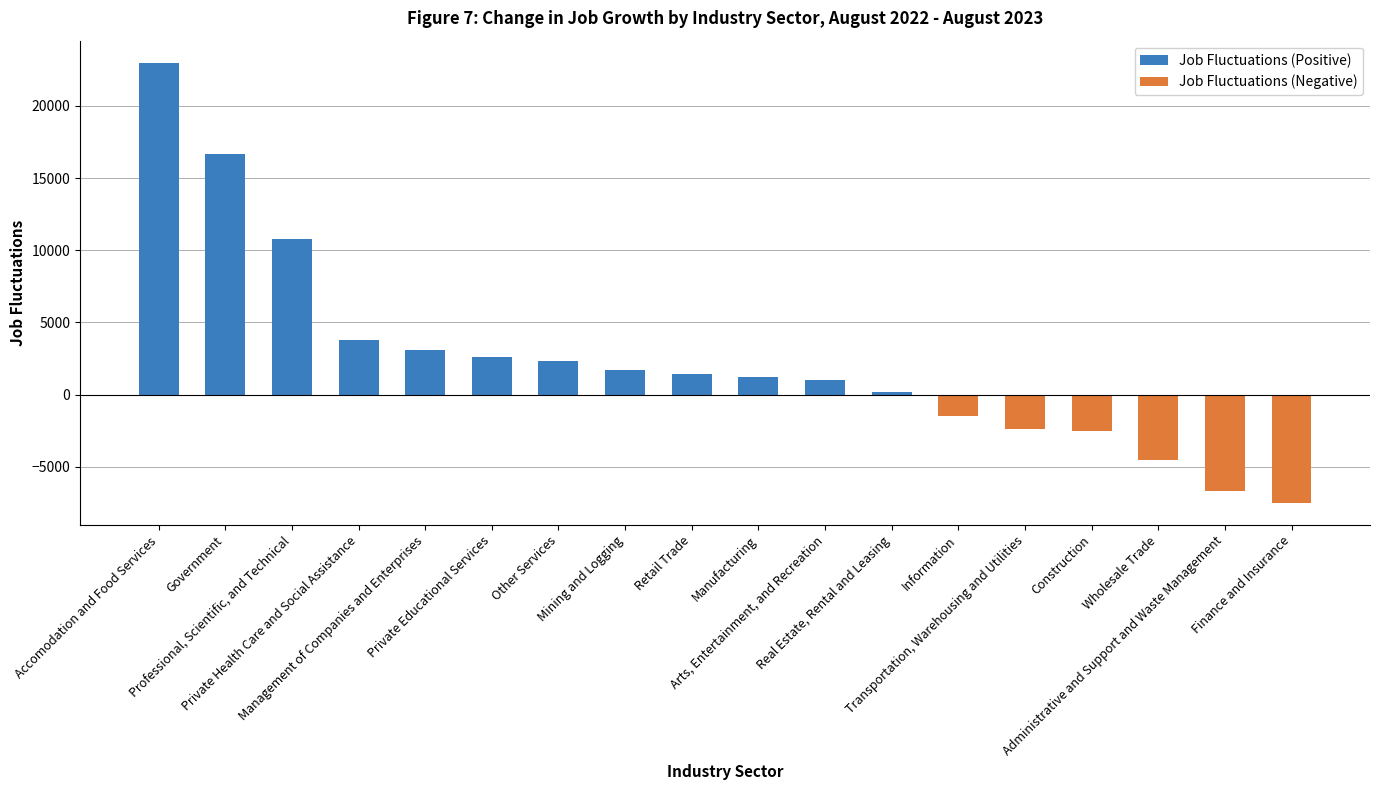

Count the number of categories in the chart.

18